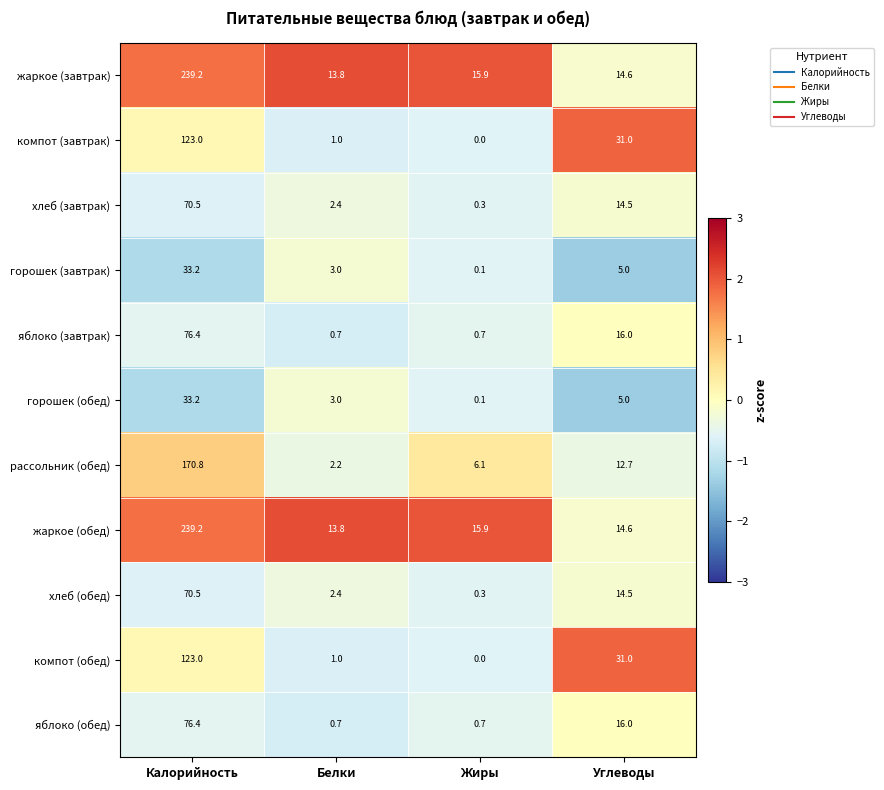

Rank the categories by рассольник (обед) value from highest to lowest.

Калорийность, Углеводы, Жиры, Белки